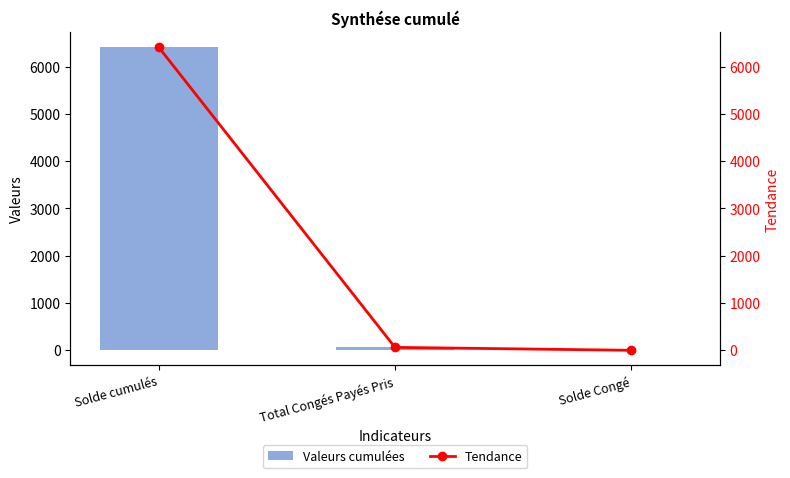

Is it true that Tendance equals 29.6 at Total Congés Payés Pris?

False